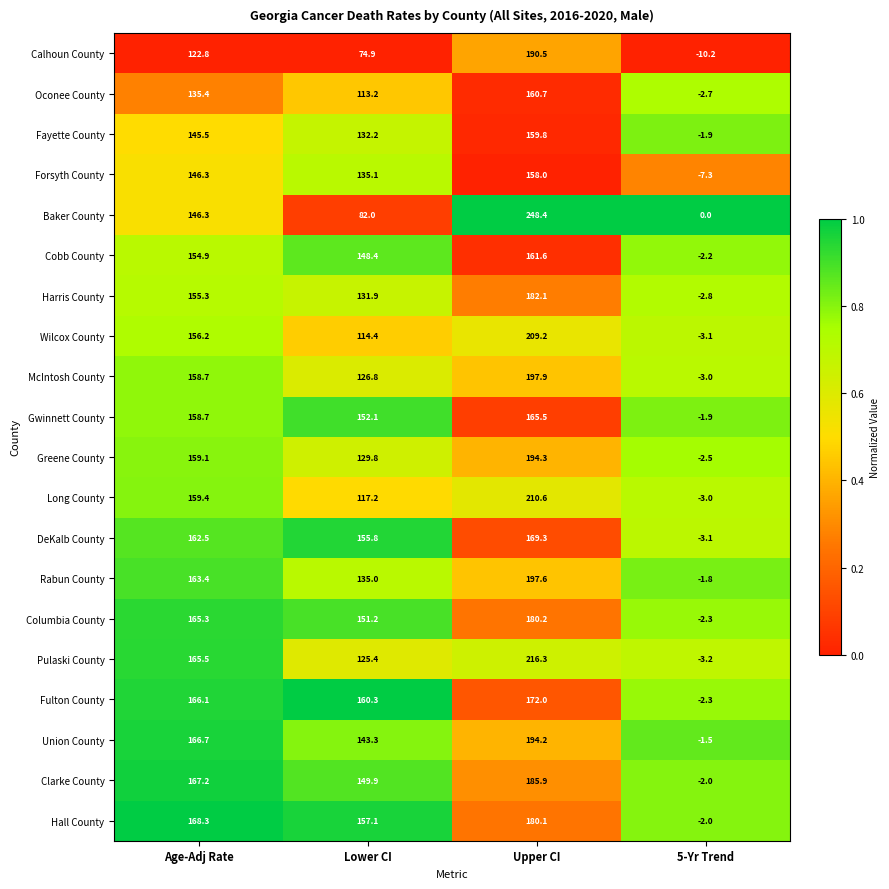

Between Age-Adj Rate and Upper CI, which series saw the biggest shift?

Baker County